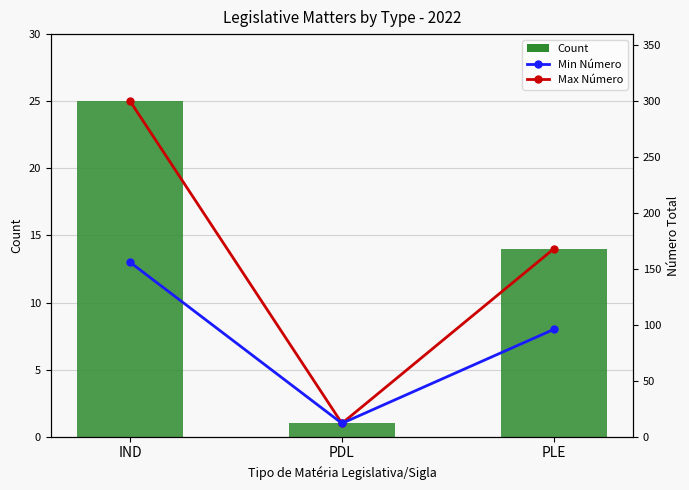

The value of Min at PDL is 19. True or false?

False